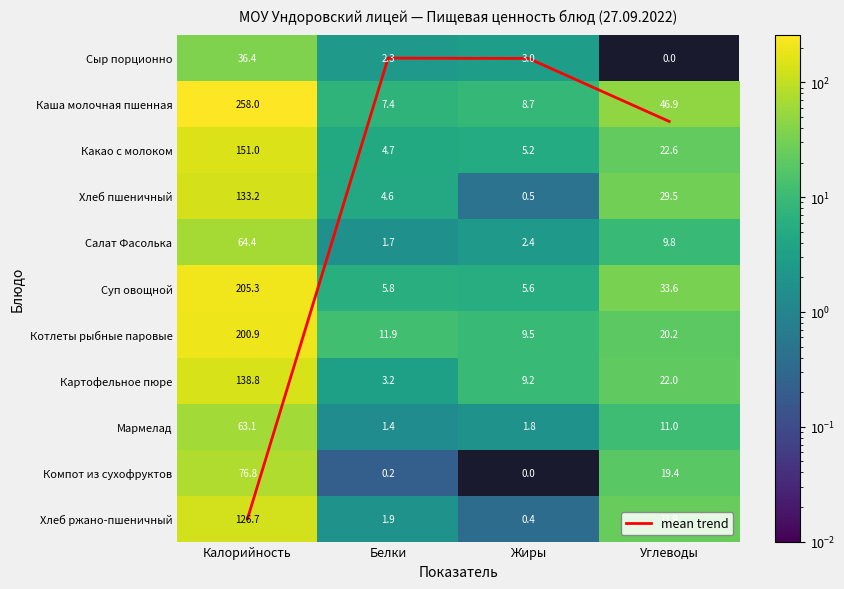

How many data points does each series have?

4